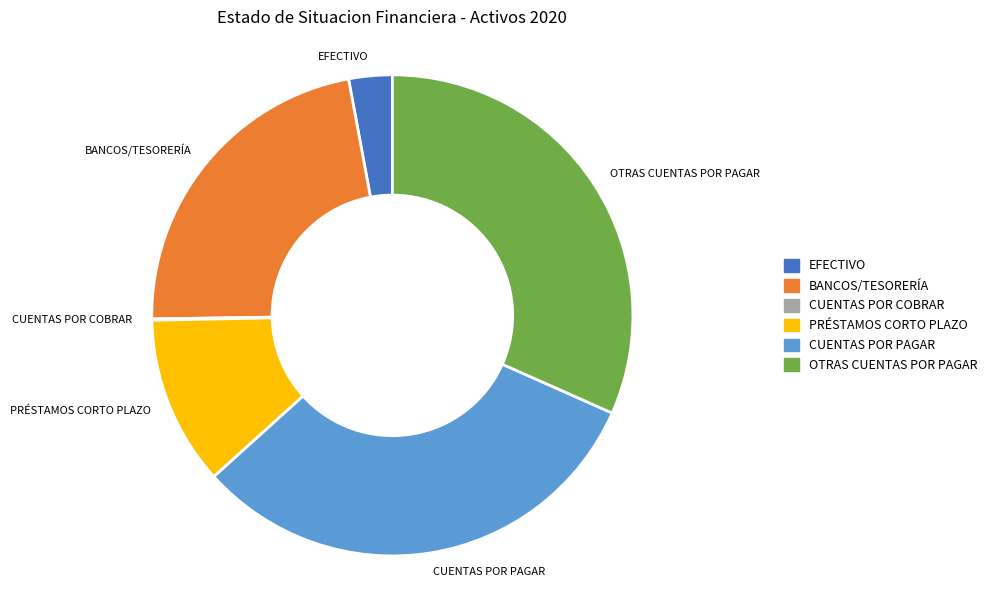

Is the sum of CUENTAS POR PAGAR and BANCOS/TESORERÍA greater than half?

Yes